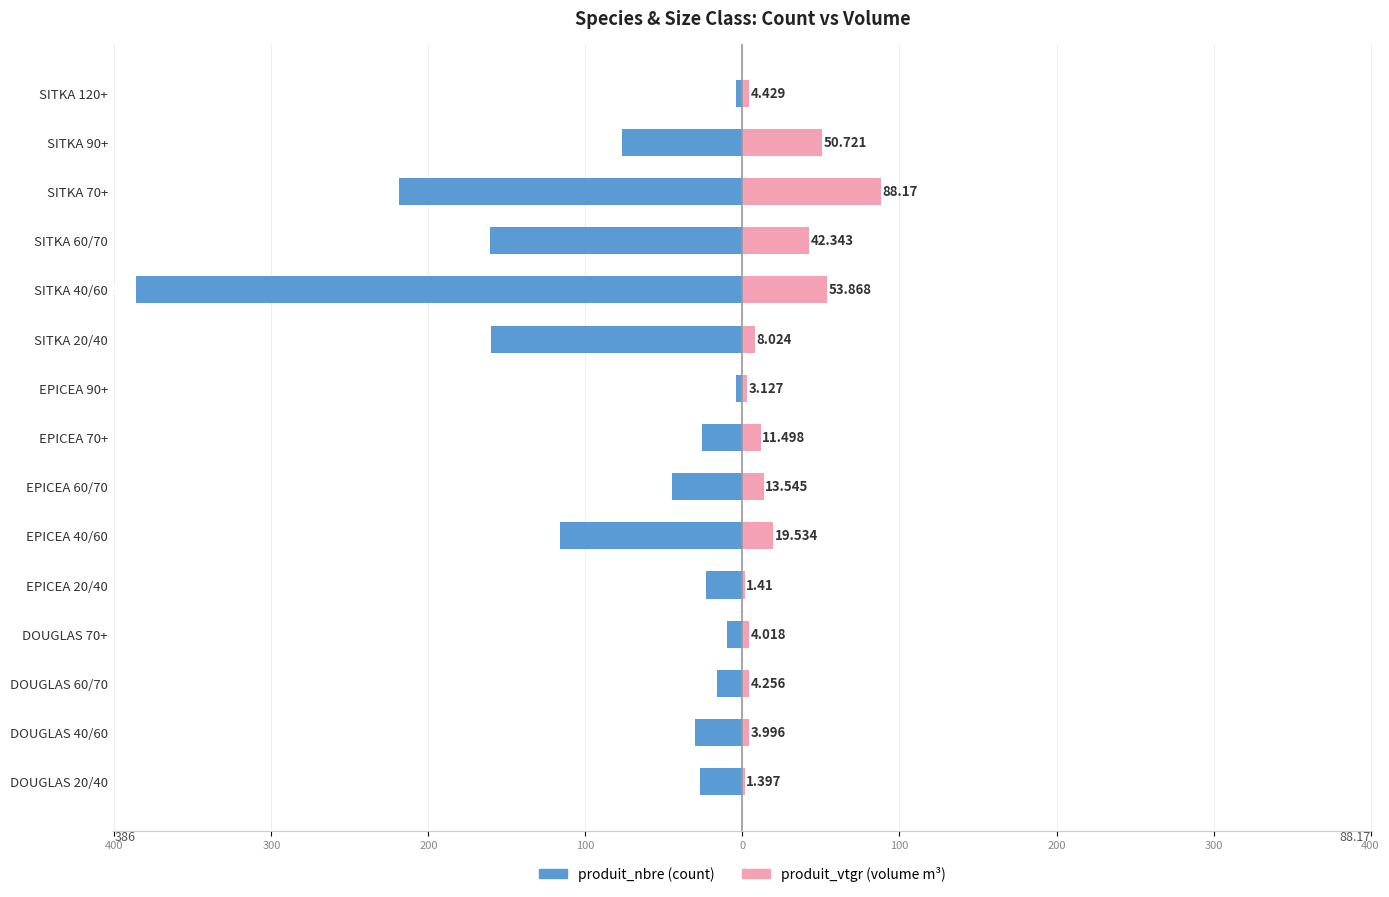

Count the number of data series in this chart.

2